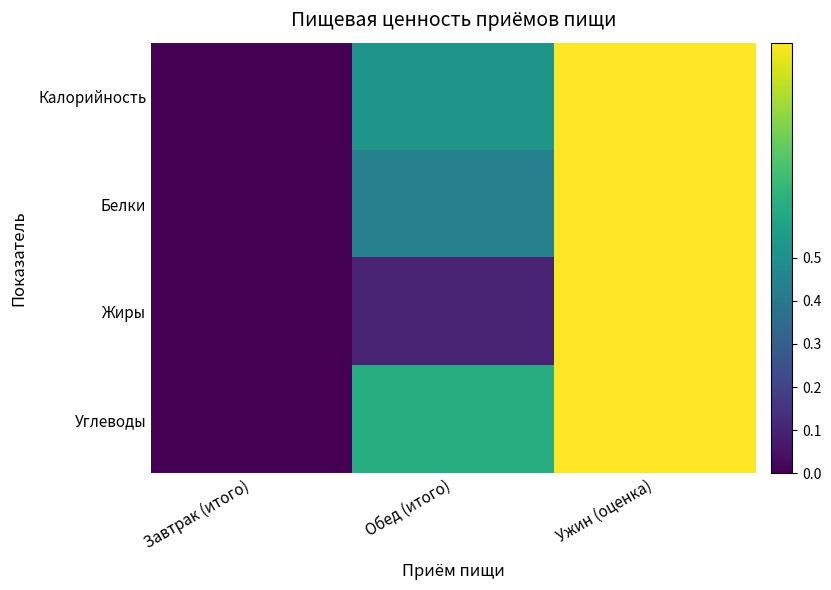

Rank the series by their maximum value, from lowest to highest.

Калорийность, Белки, Жиры, Углеводы